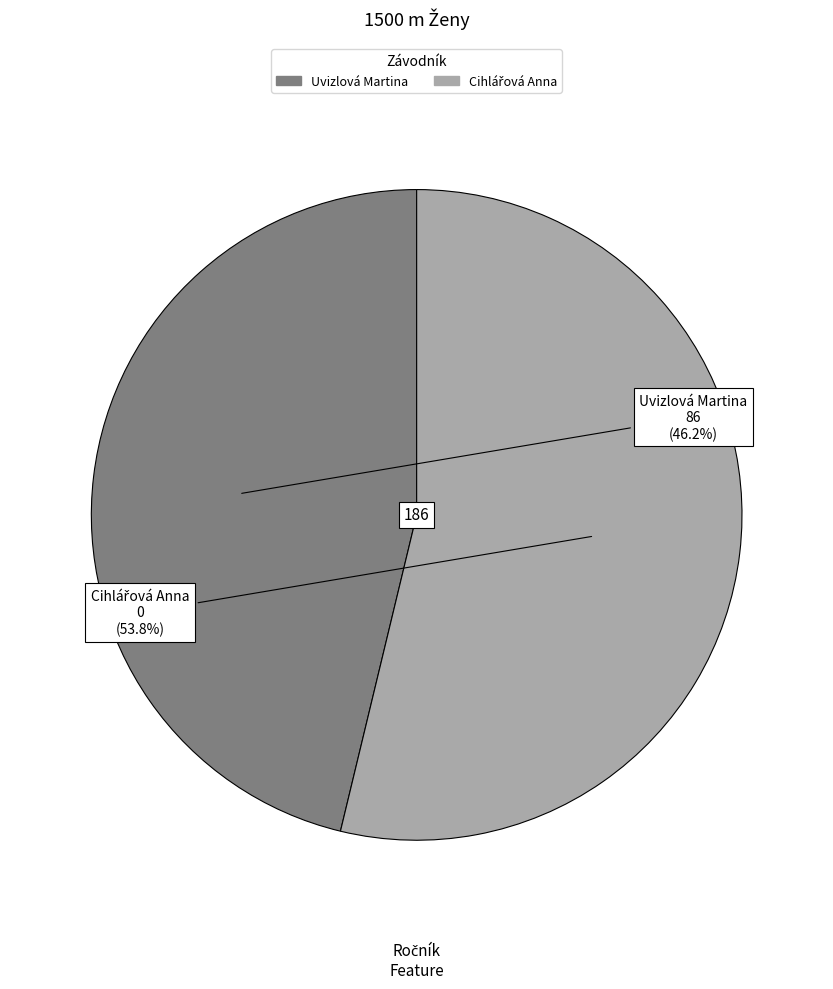

Which category has the smallest portion of the pie?

Uvizlová Martina